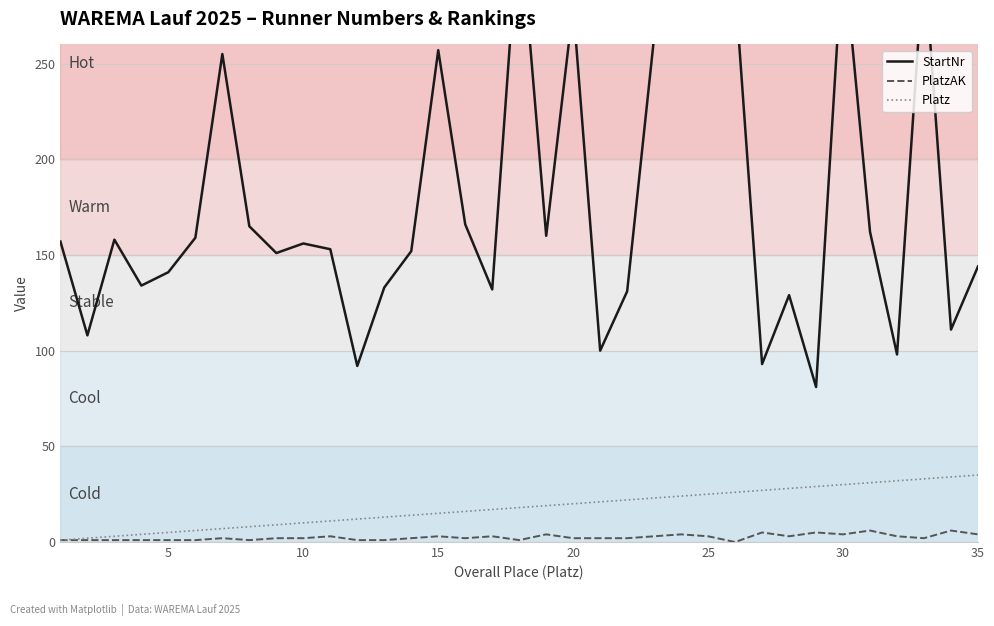

The PlatzAK series shows 2 at 10. True or false?

True